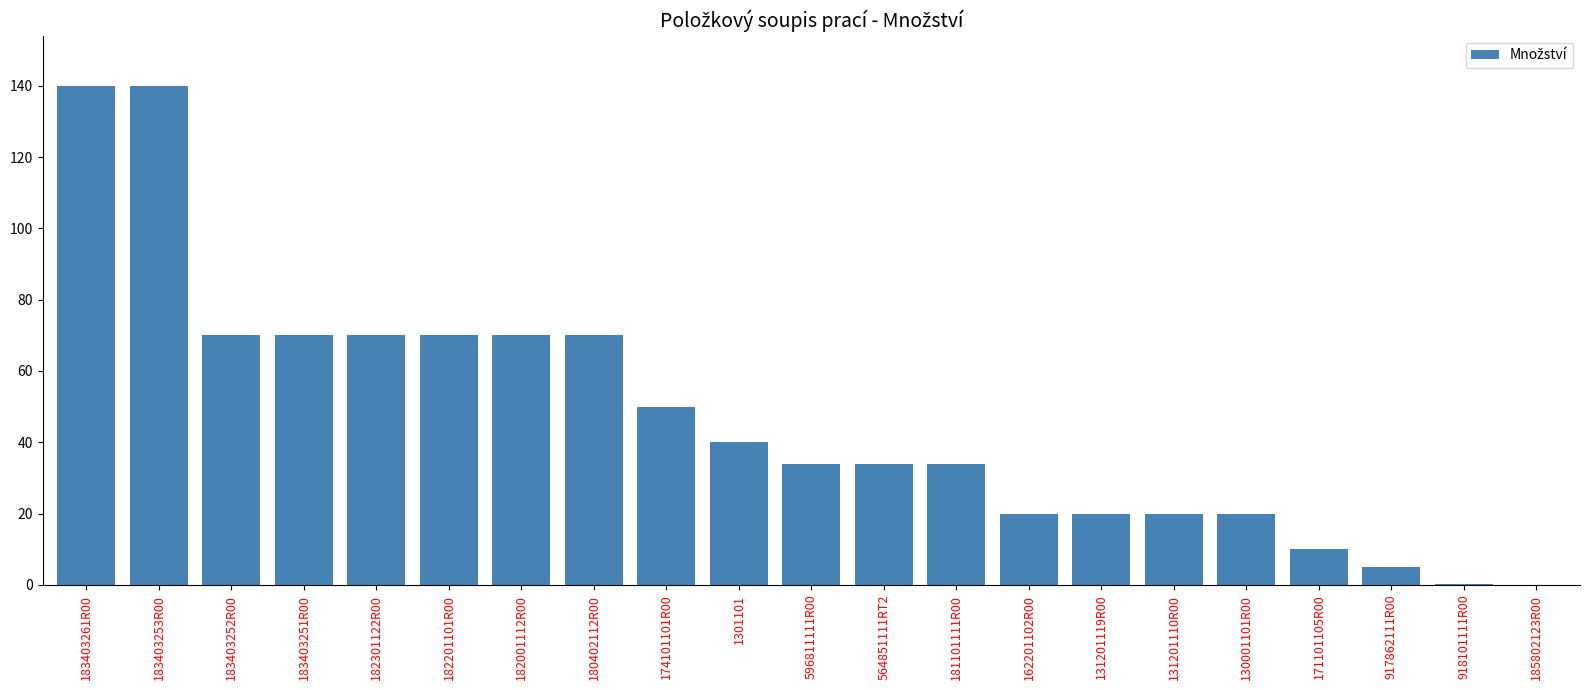

The value at 131201119R00 is 34.1. True or false?

False